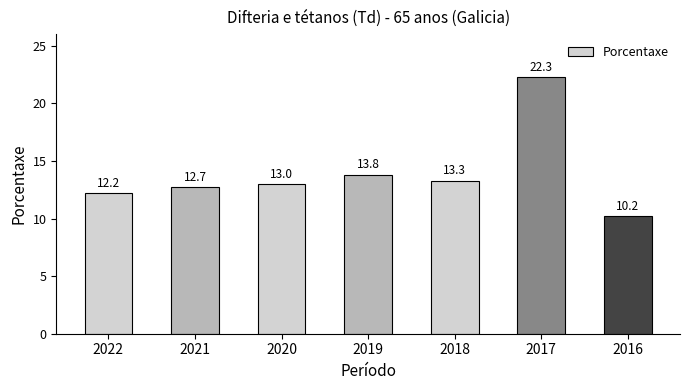

What is the difference between the values at 2019 and 2020?

0.8